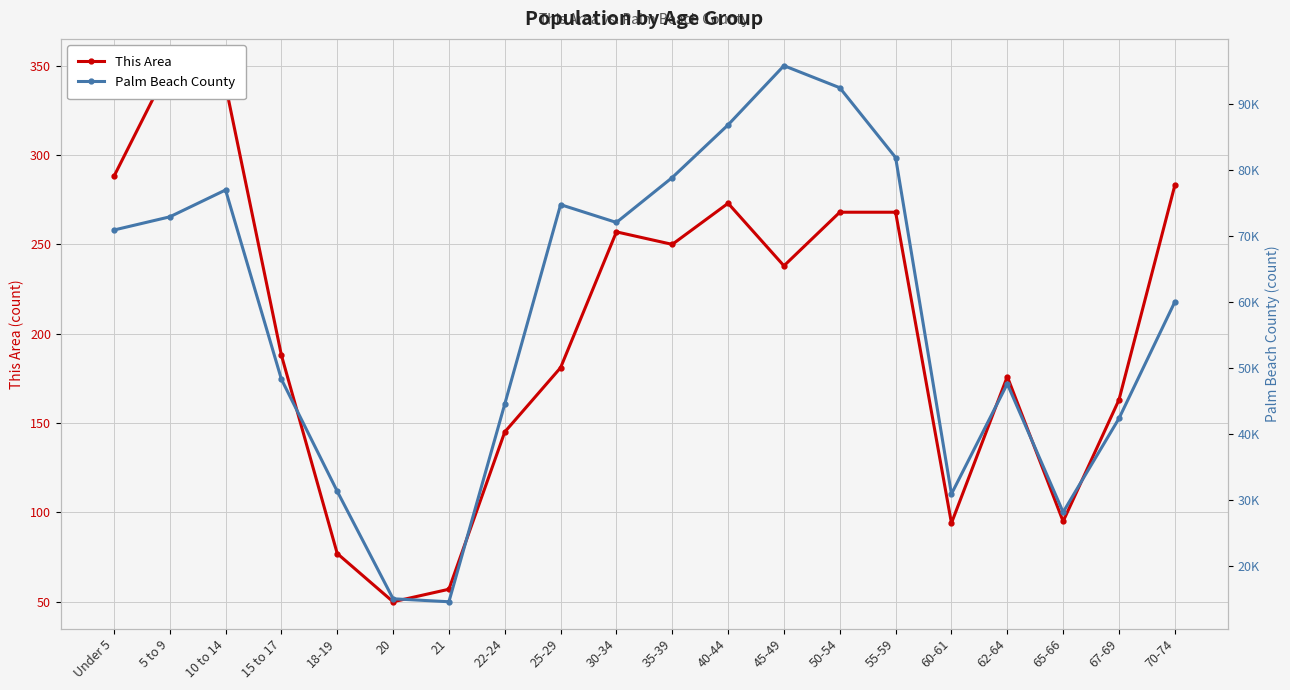

What position from the right is 62-64?

4